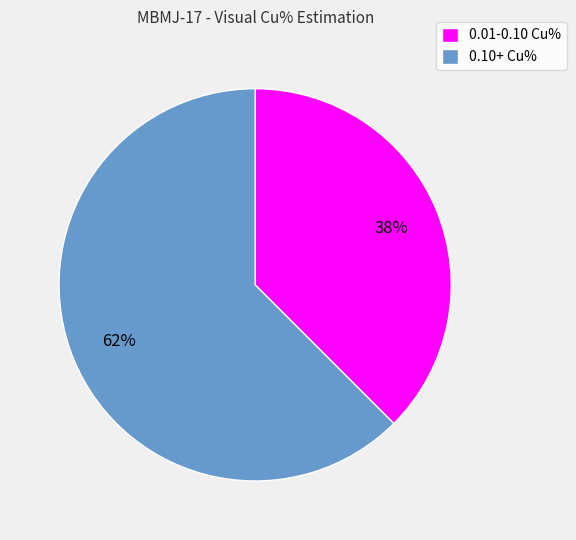

Between 0.10+ Cu% and 0.01-0.10 Cu%, which is larger?

0.10+ Cu%